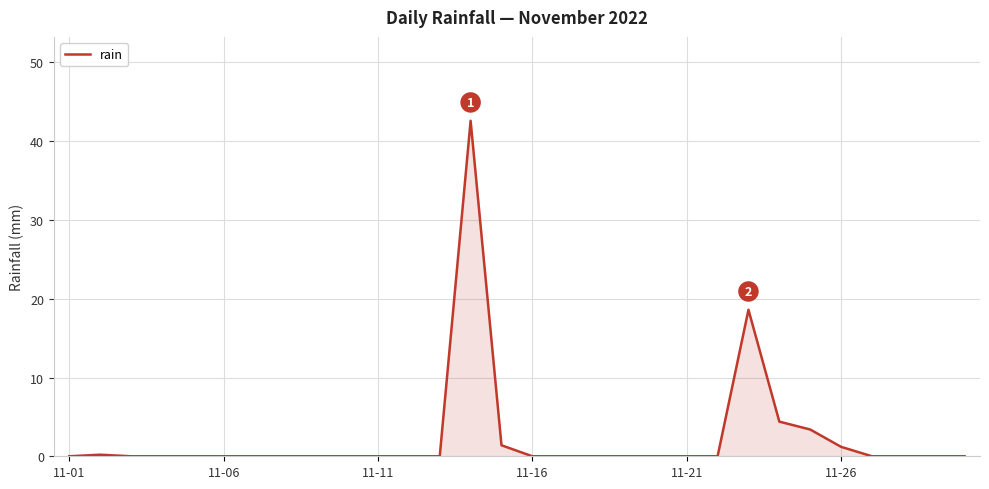

What is the difference between the maximum and minimum values?

42.6